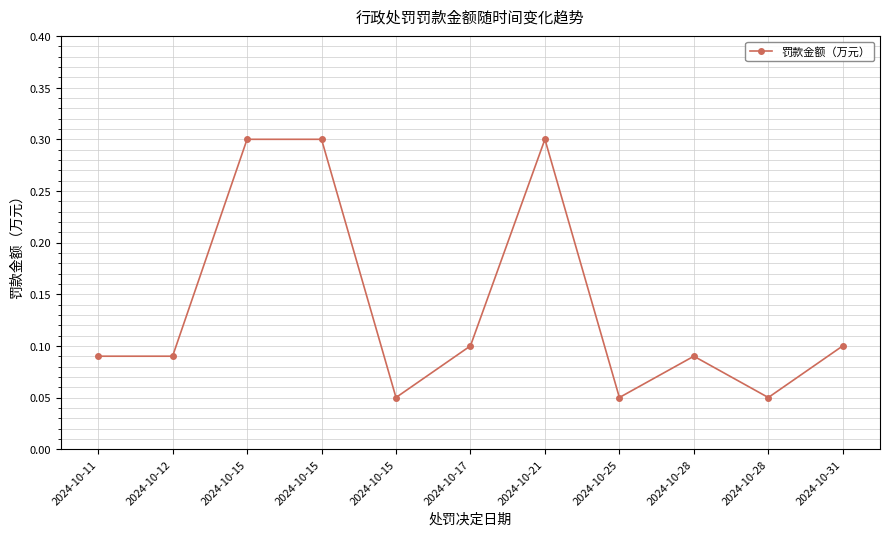

What is the value of the 3rd point from the left?

0.3